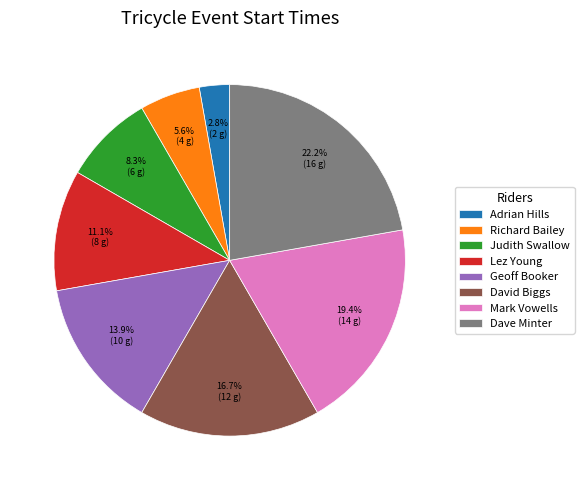

To the nearest percent, what is the average slice percentage?

12%